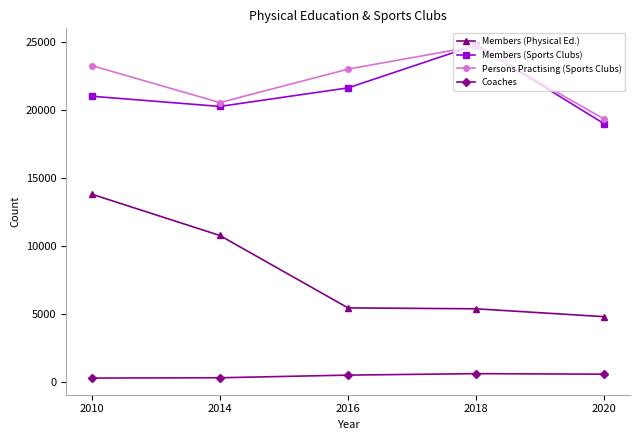

Is the value of Members (Sports Clubs) at 2014 greater than the value of Members (Physical Ed.) at 2016?

Yes